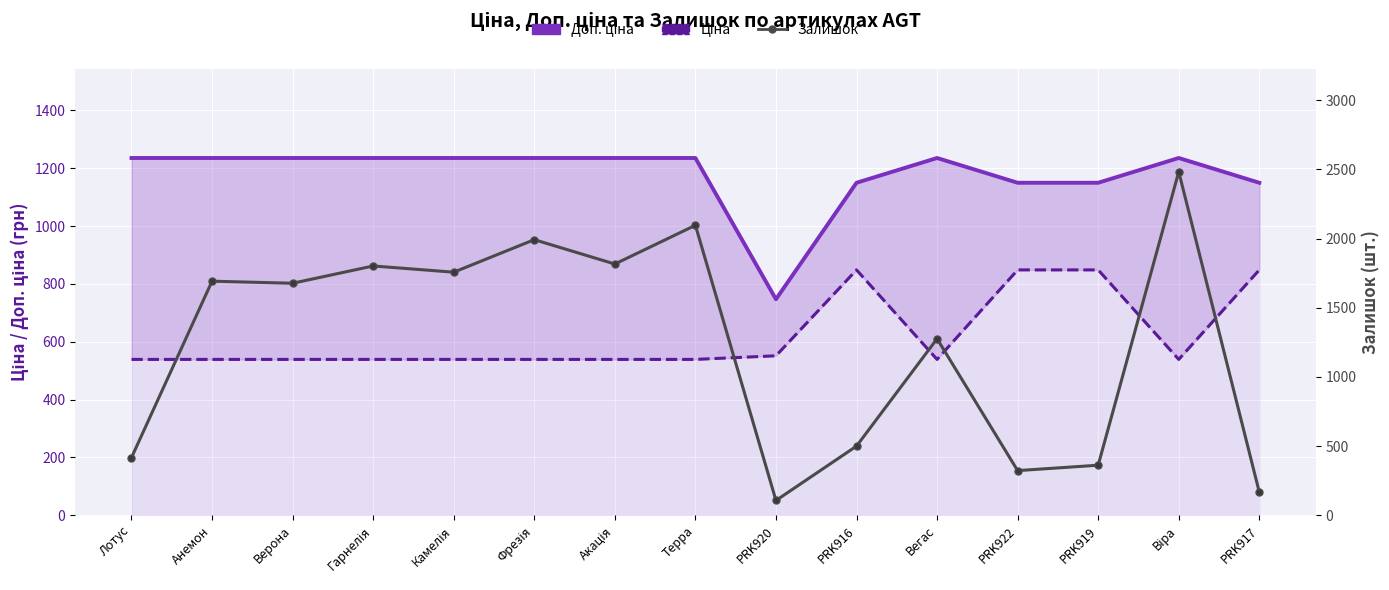

What are all the series names shown in the legend?

Доп. ціна, Ціна, Залишок